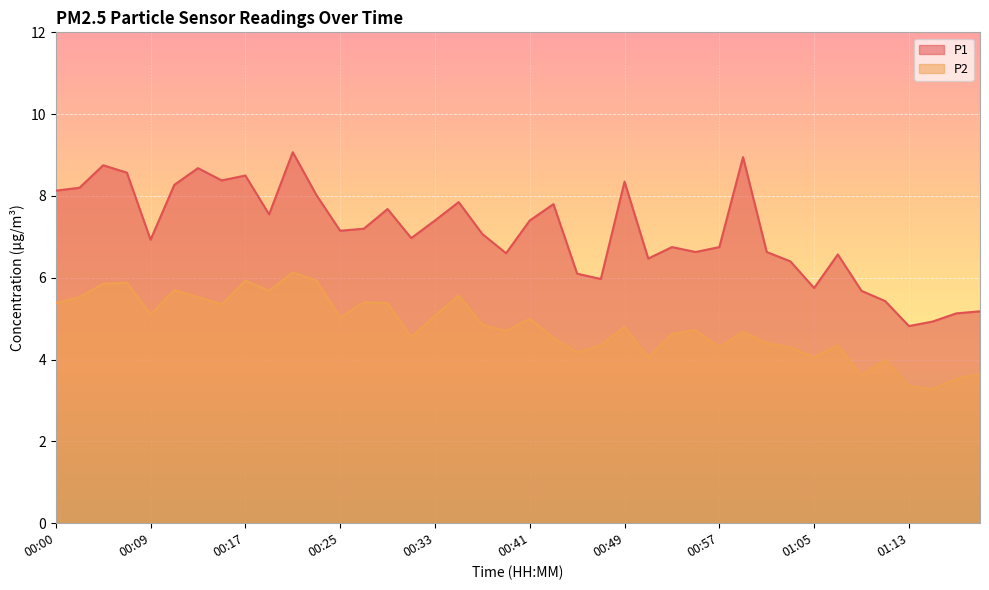

True or false: P2 and P1 intersect in this chart.

False